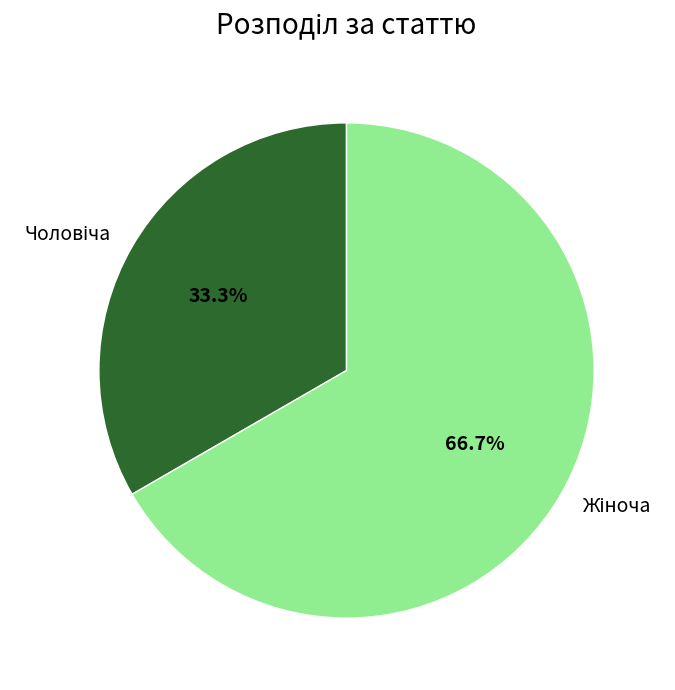

Does any single category account for the majority?

Yes